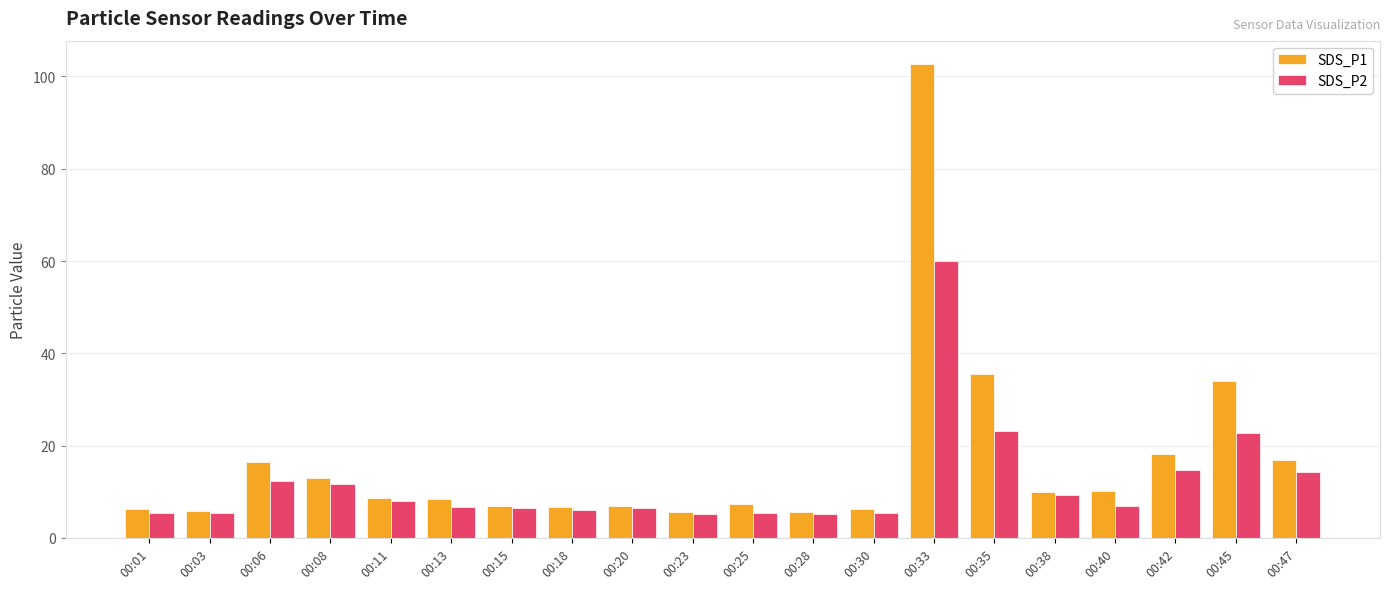

What is the sum of all SDS_P1 values?

331.4